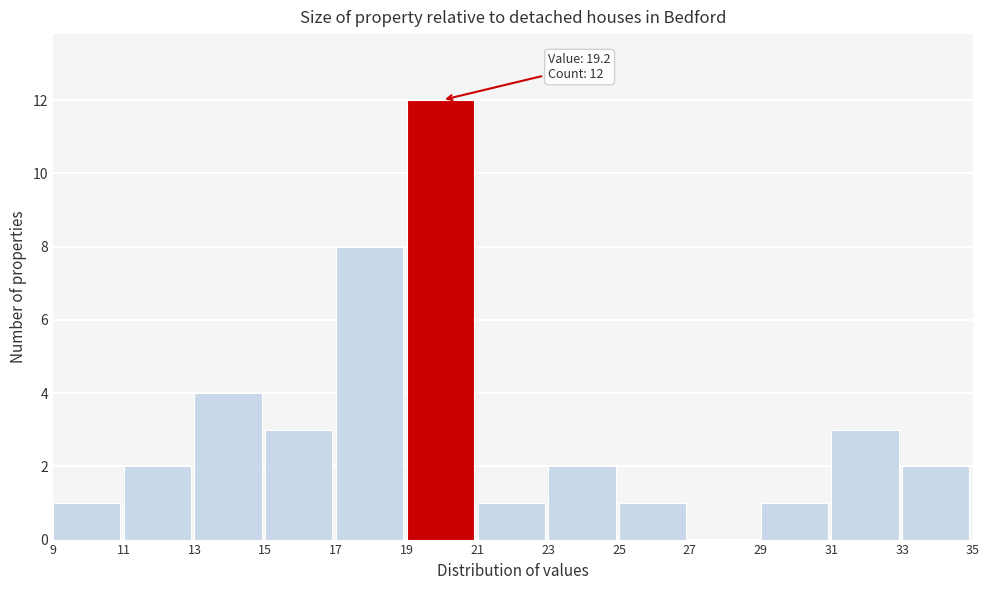

Which range on the x-axis has the tallest bar?

19 to 21